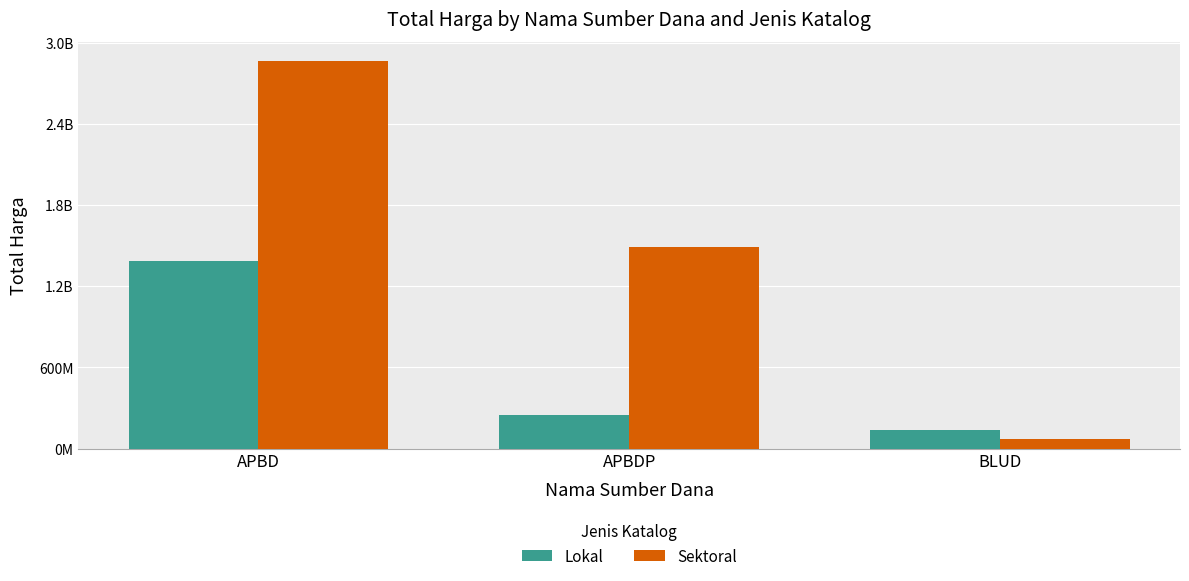

What are all the series names shown in the legend?

Lokal, Sektoral